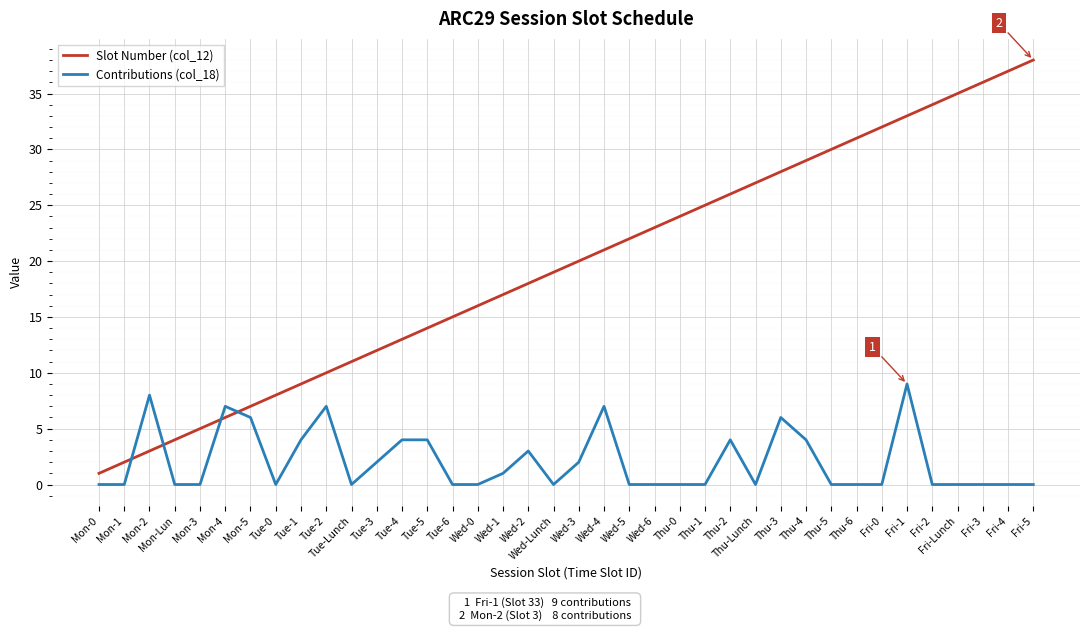

What is the difference between the second highest and second lowest values in the Slot Number (col_12) series?

35